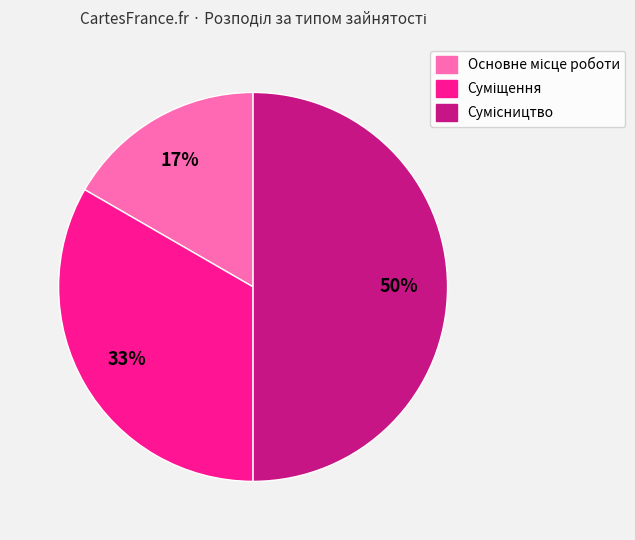

To the nearest percent, what is the difference between the largest and smallest slice percentages?

33%